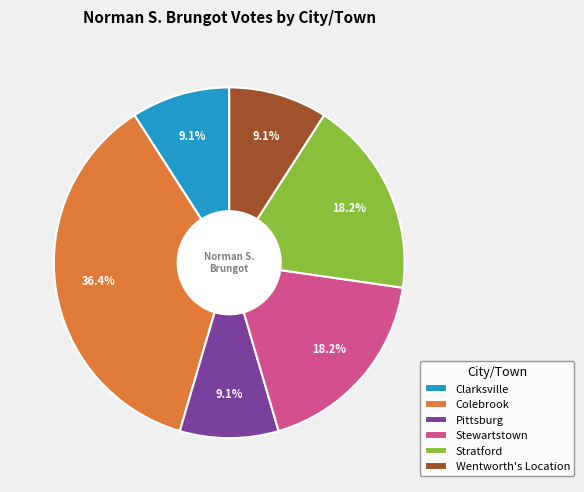

To the nearest percent, what is the difference between the largest and smallest slice percentages?

27%